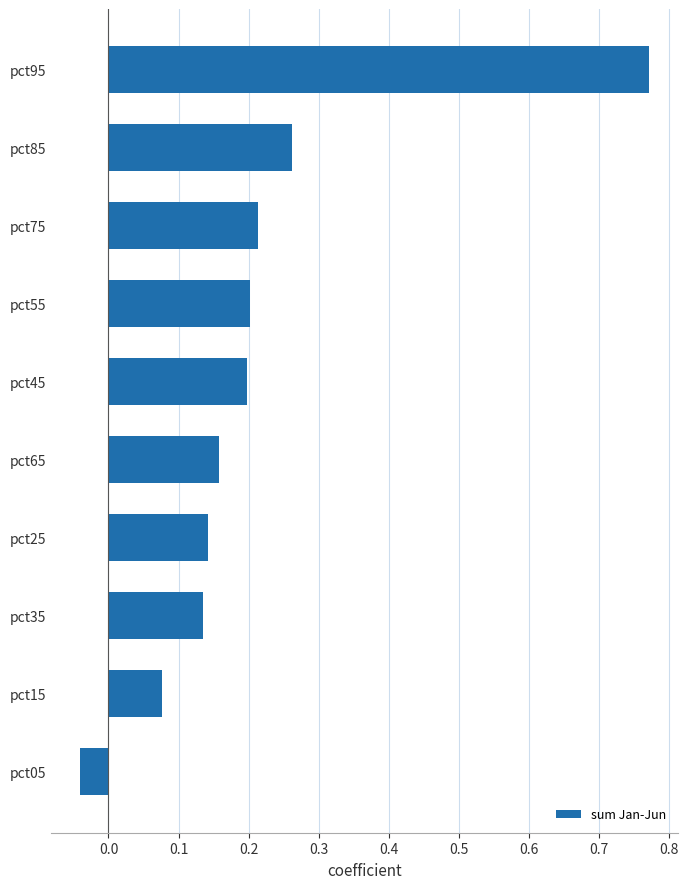

Is it true that the value at pct85 is 0.4?

False